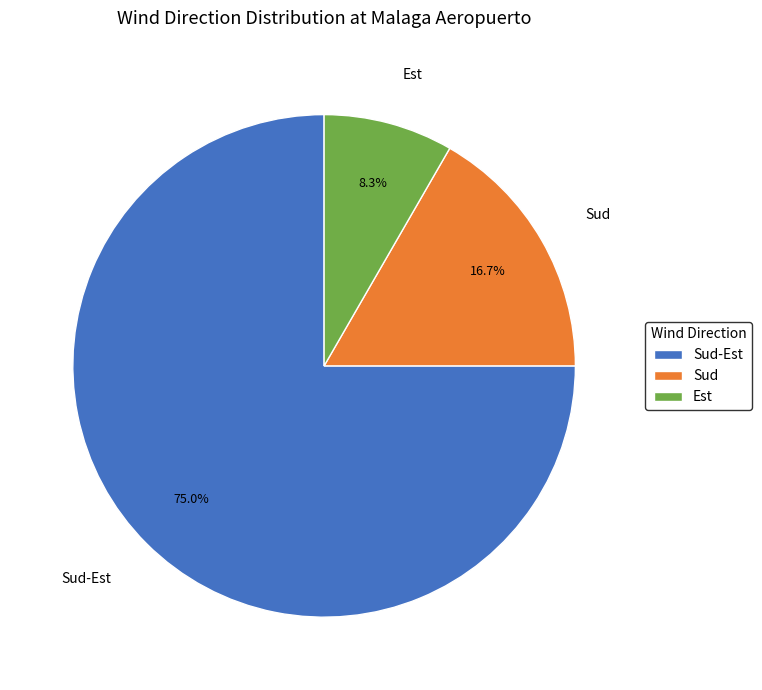

Does Sud-Est account for over 50% of the chart?

Yes